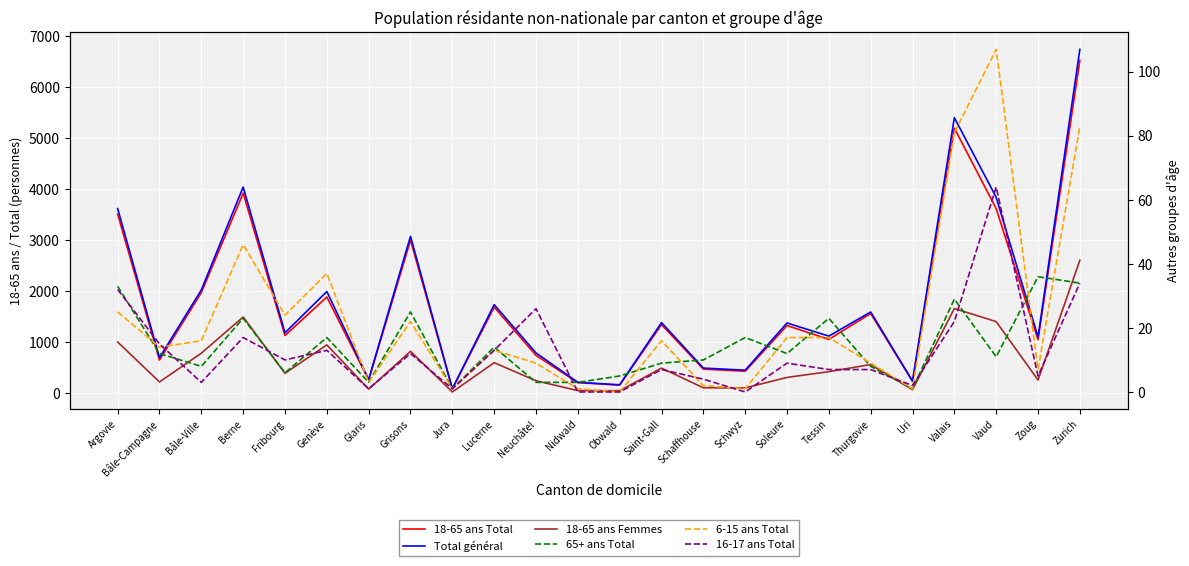

What is the label of the 19th point from the right?

Genève